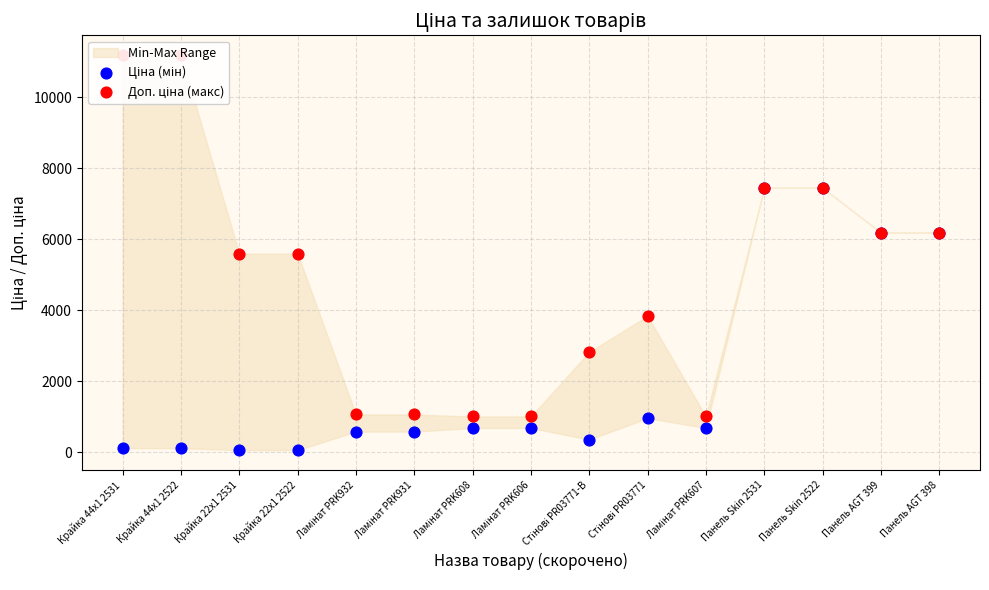

Which series has the largest total across all categories?

Доп. ціна (макс)